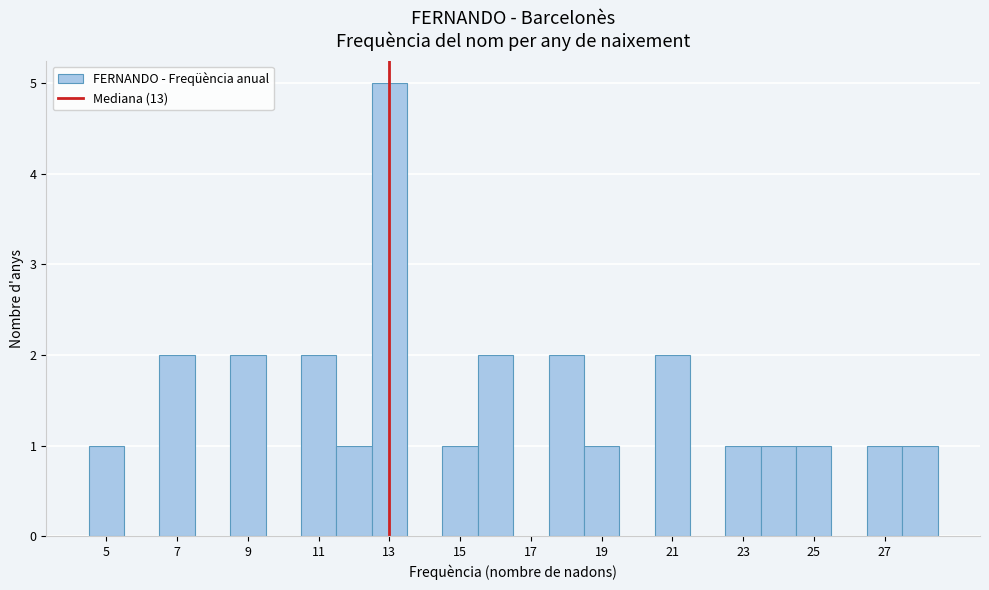

Reading left to right, transcribe this chart: for each bar, give the range it covers on the x-axis and its height. Neither the bar edges nor the heights are printed on the chart, so give them approximately, as read against the axes.

4.5 to 5.5: 1
5.5 to 6.5: 0
6.5 to 7.5: 2
7.5 to 8.5: 0
8.5 to 9.5: 2
9.5 to 10.5: 0
10.5 to 11.5: 2
11.5 to 12.5: 1
12.5 to 13.5: 5
13.5 to 14.5: 0
14.5 to 15.5: 1
15.5 to 16.5: 2
16.5 to 17.5: 0
17.5 to 18.5: 2
18.5 to 19.5: 1
19.5 to 20.5: 0
20.5 to 21.5: 2
21.5 to 22.5: 0
22.5 to 23.5: 1
23.5 to 24.5: 1
24.5 to 25.5: 1
25.5 to 26.5: 0
26.5 to 27.5: 1
27.5 to 28.5: 1